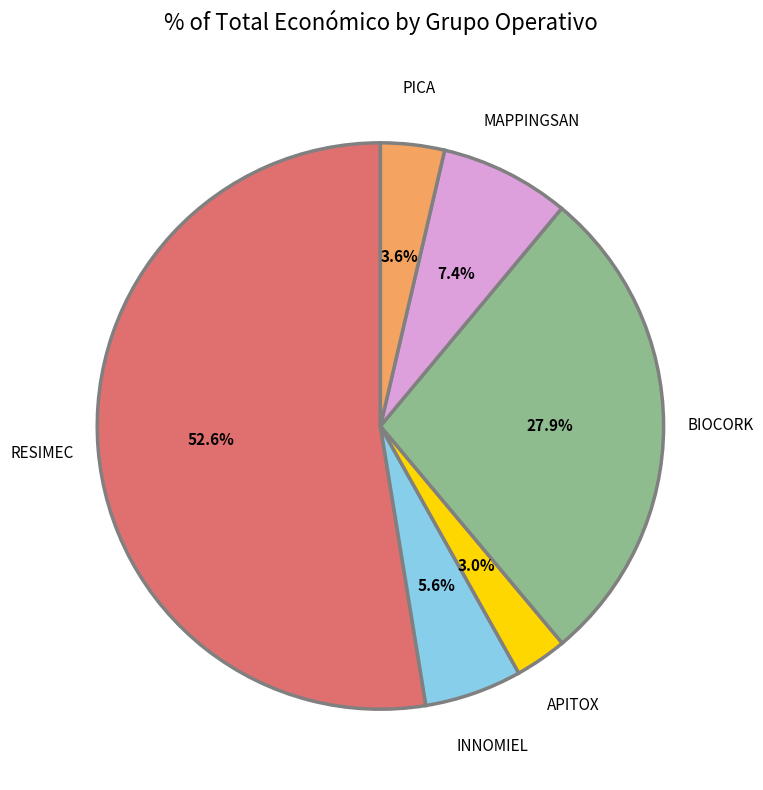

Is there any slice that represents more than half of the pie?

Yes